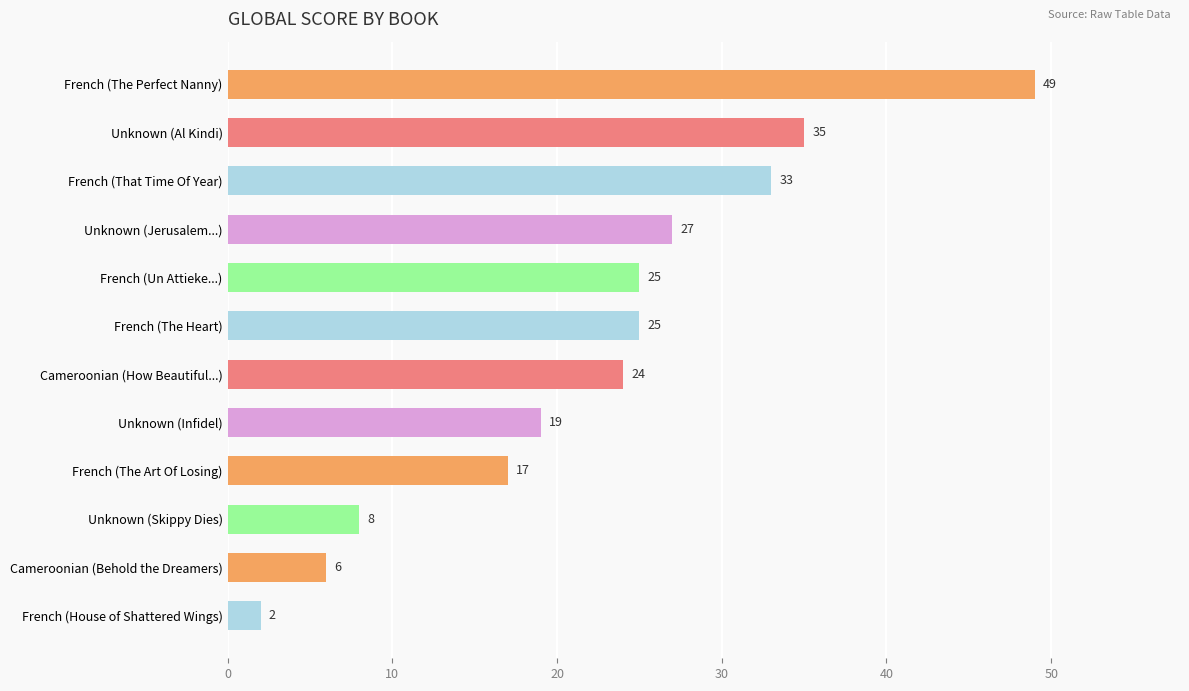

Are the bars horizontal?

Yes